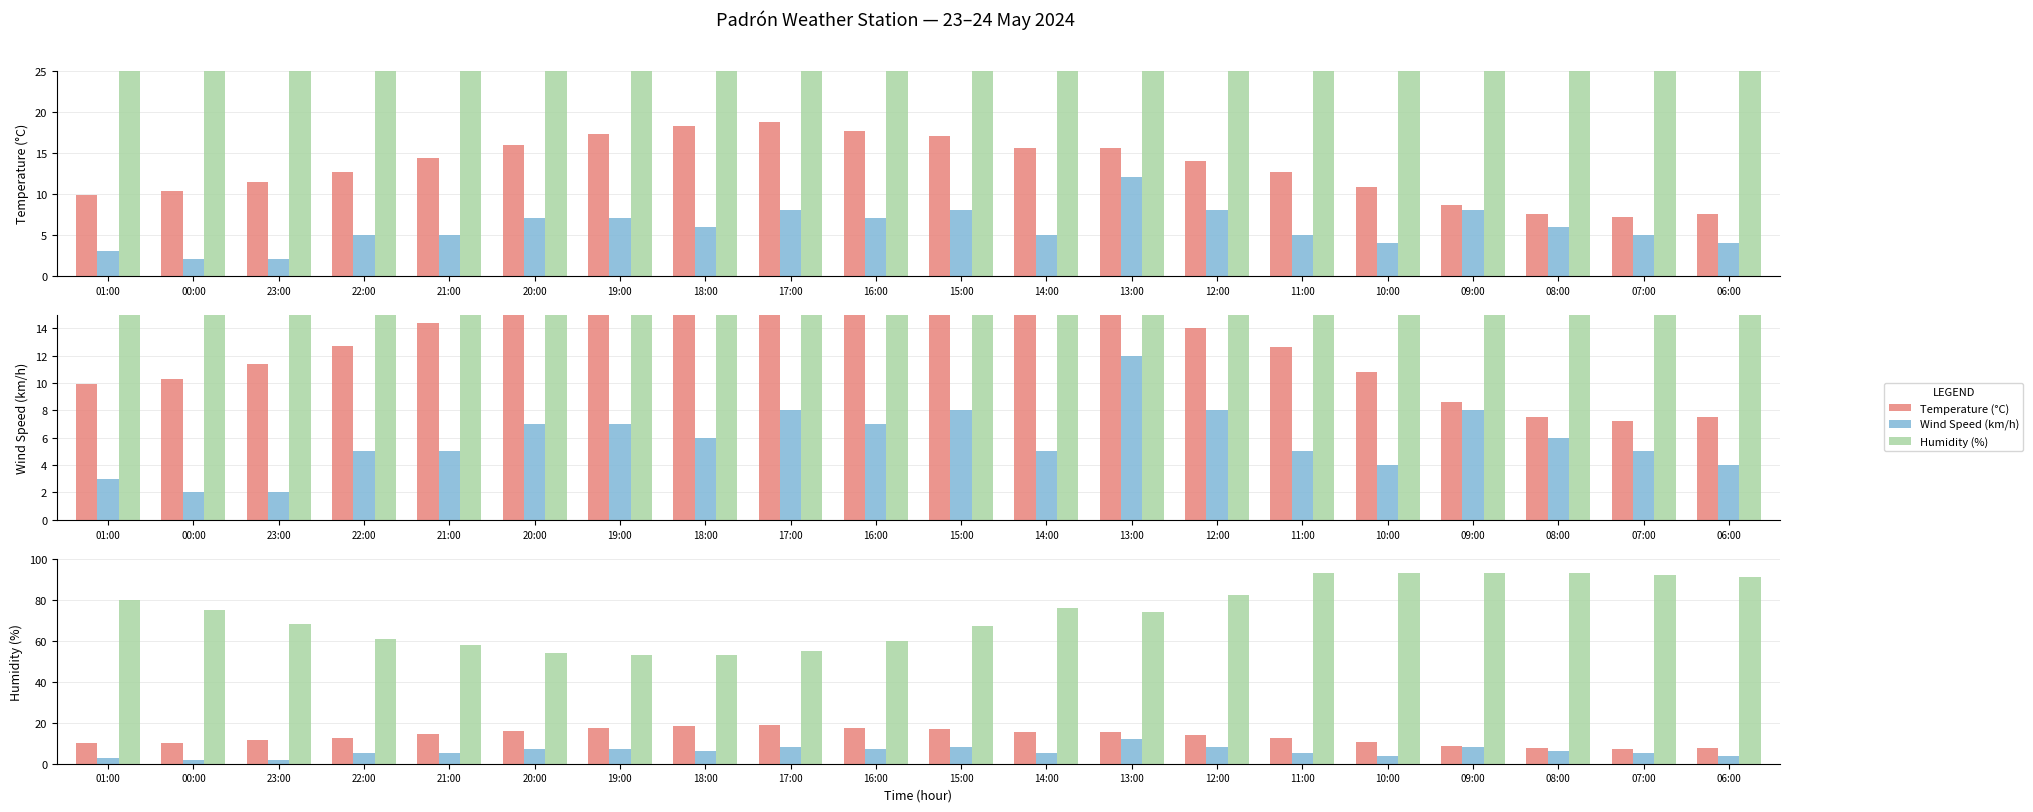

What is the total value across all series at 11:00?

110.6